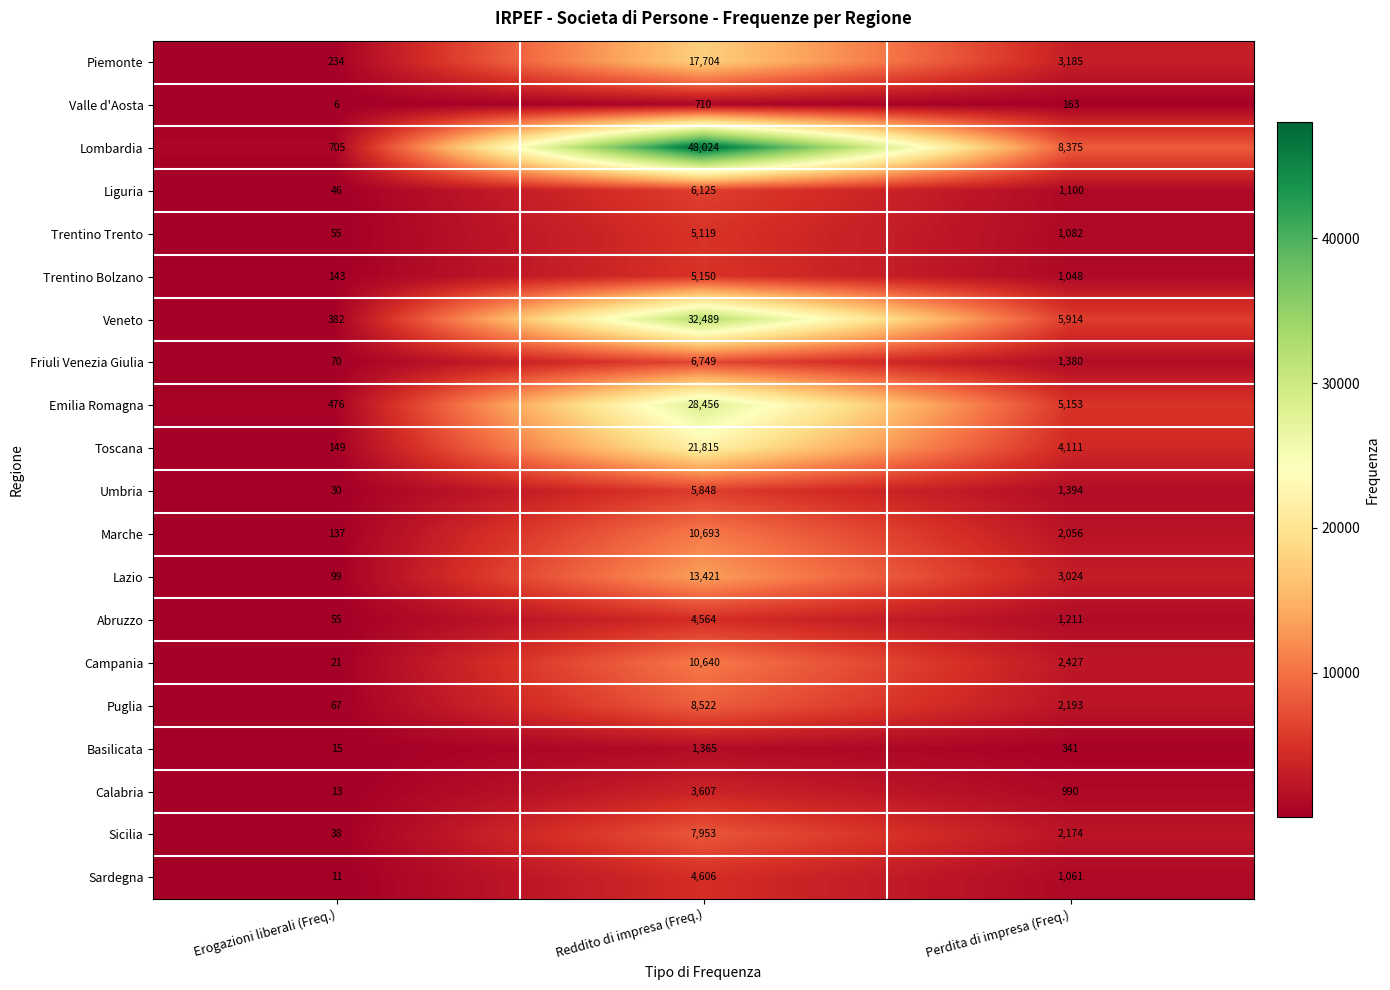

Is it true that Veneto equals 382 at Erogazioni liberali (Freq.)?

True